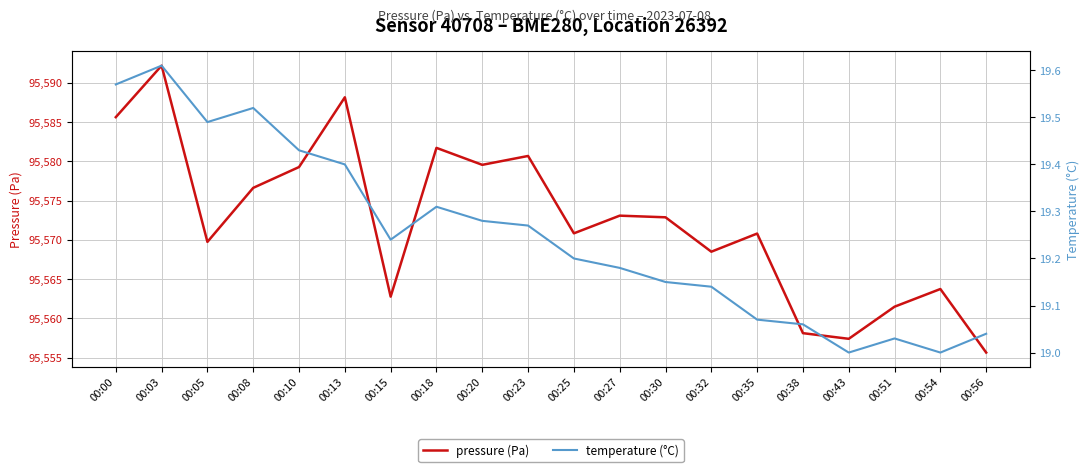

What is the sum of the pressure (Pa) values at 00:25 and 00:20?

191150.4